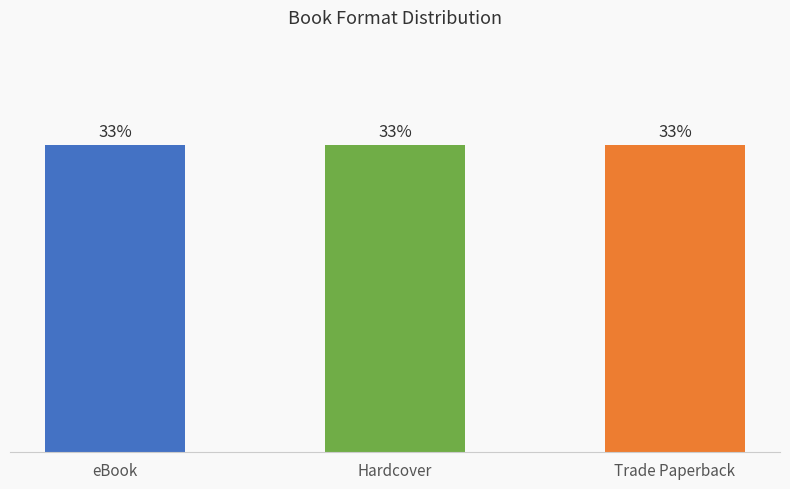

At They Call Me a Hero, list the series in order from smallest to largest.

eBook, Hardcover, Trade Paperback